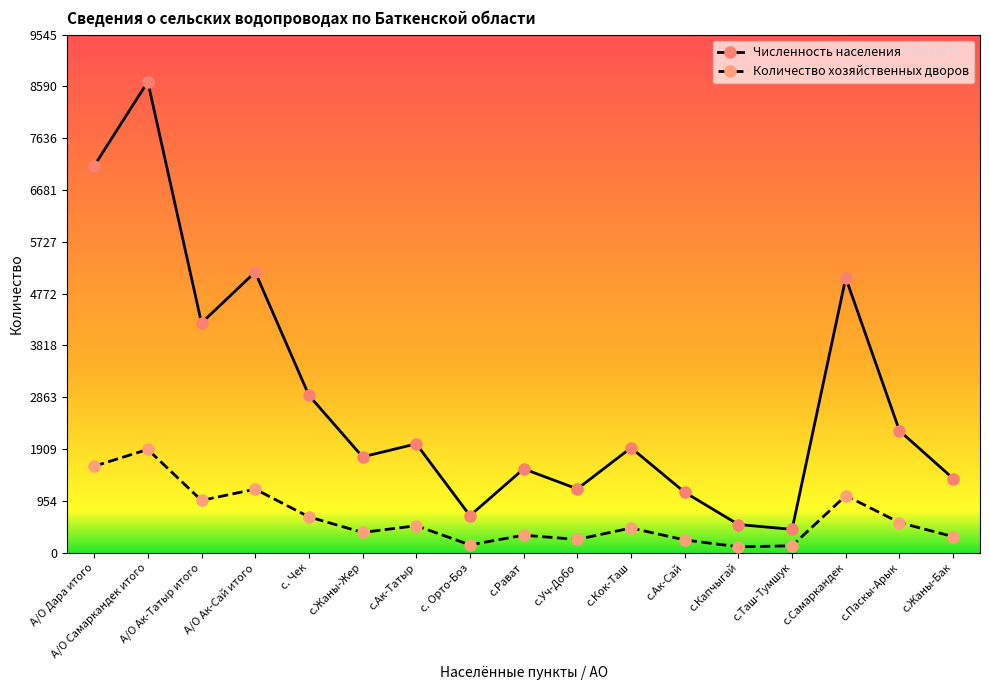

What position from the left is А/О Ак-Сай итого?

4